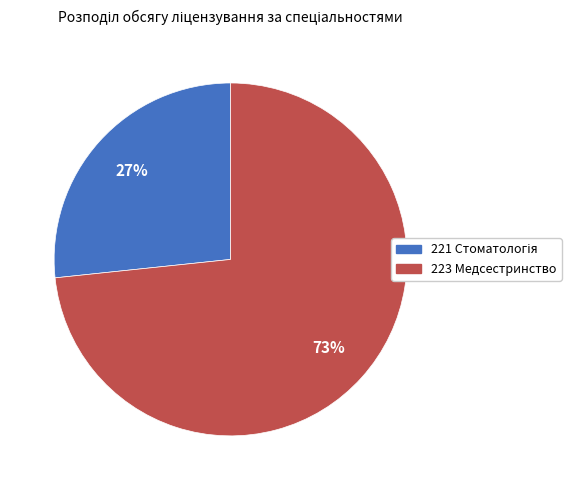

To the nearest percent, what is the average slice percentage?

50%